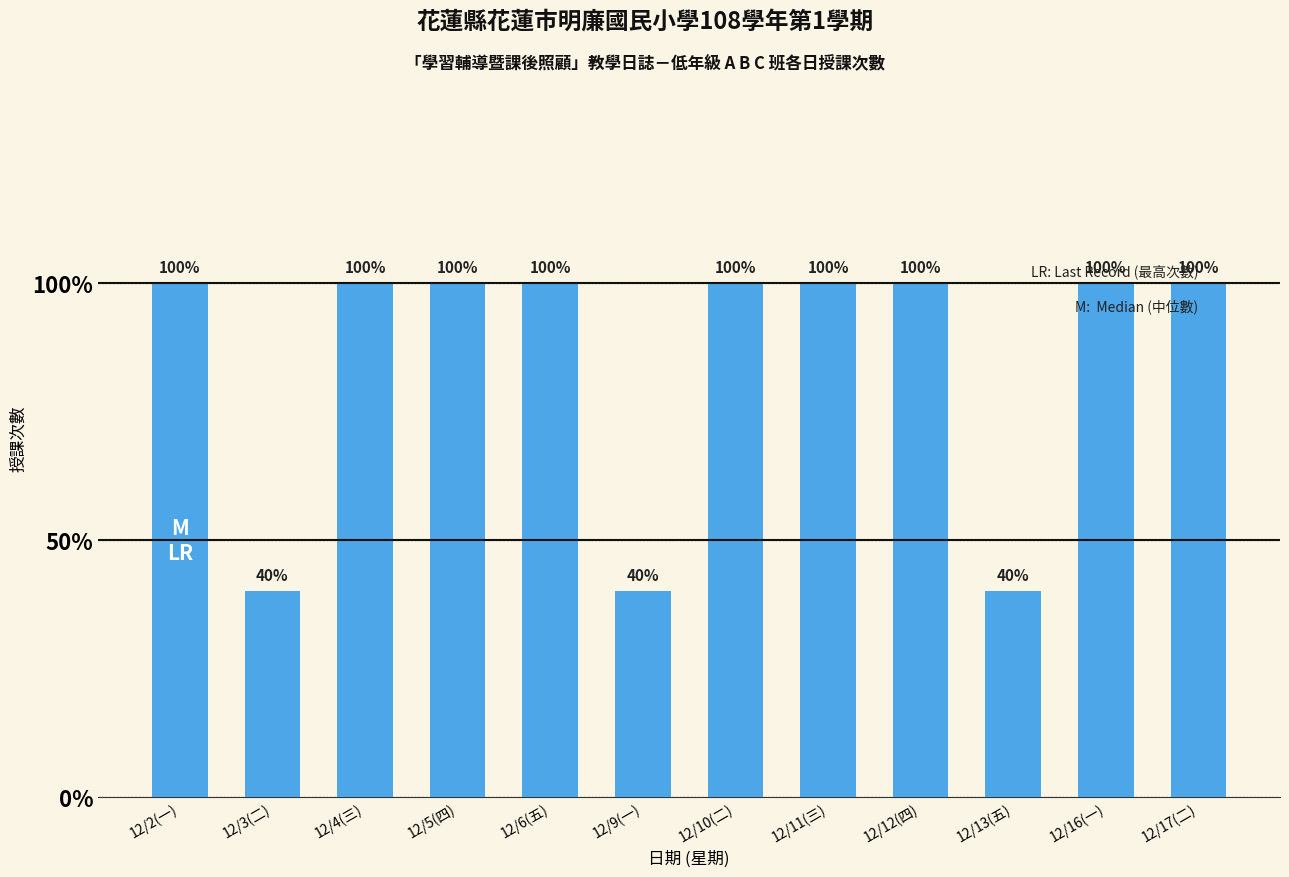

Does the chart contain any negative values?

No